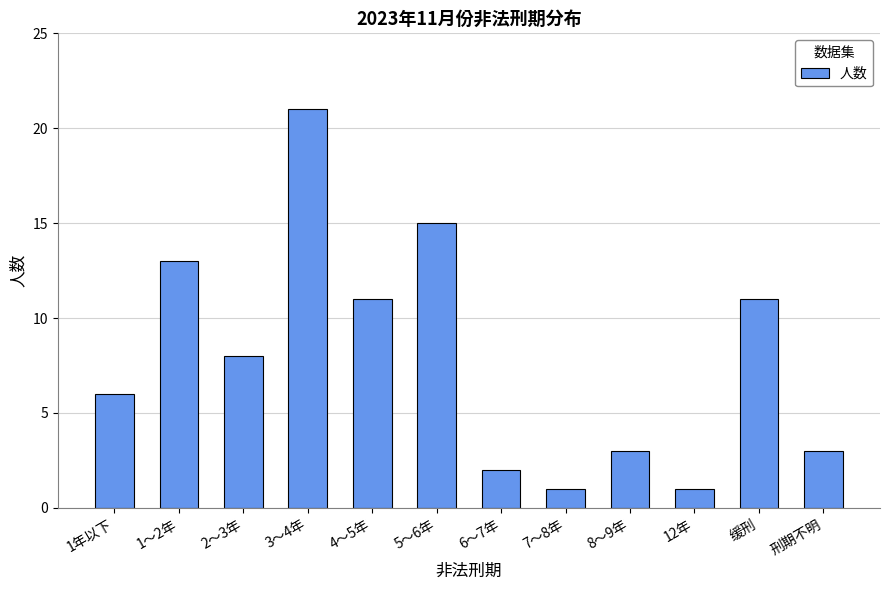

Approximately how many times larger is the value at 1年以下 compared to 5～6年?

0.4